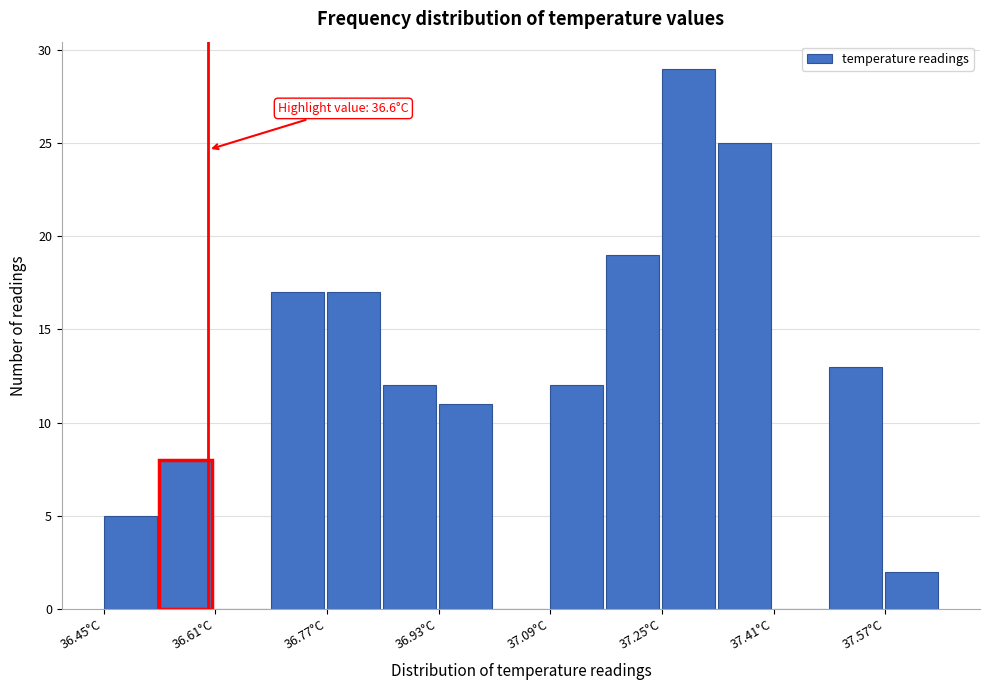

Which range on the x-axis has the tallest bar?

37.25 to 37.33